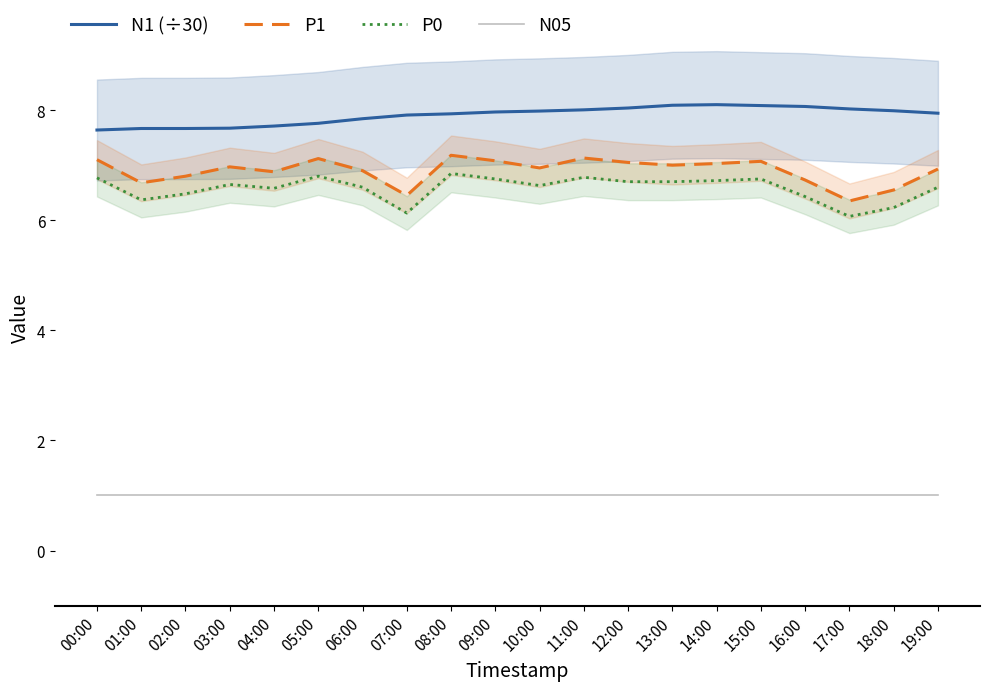

What is the sum of the N05 values at 19:00 and 16:00?

2.0